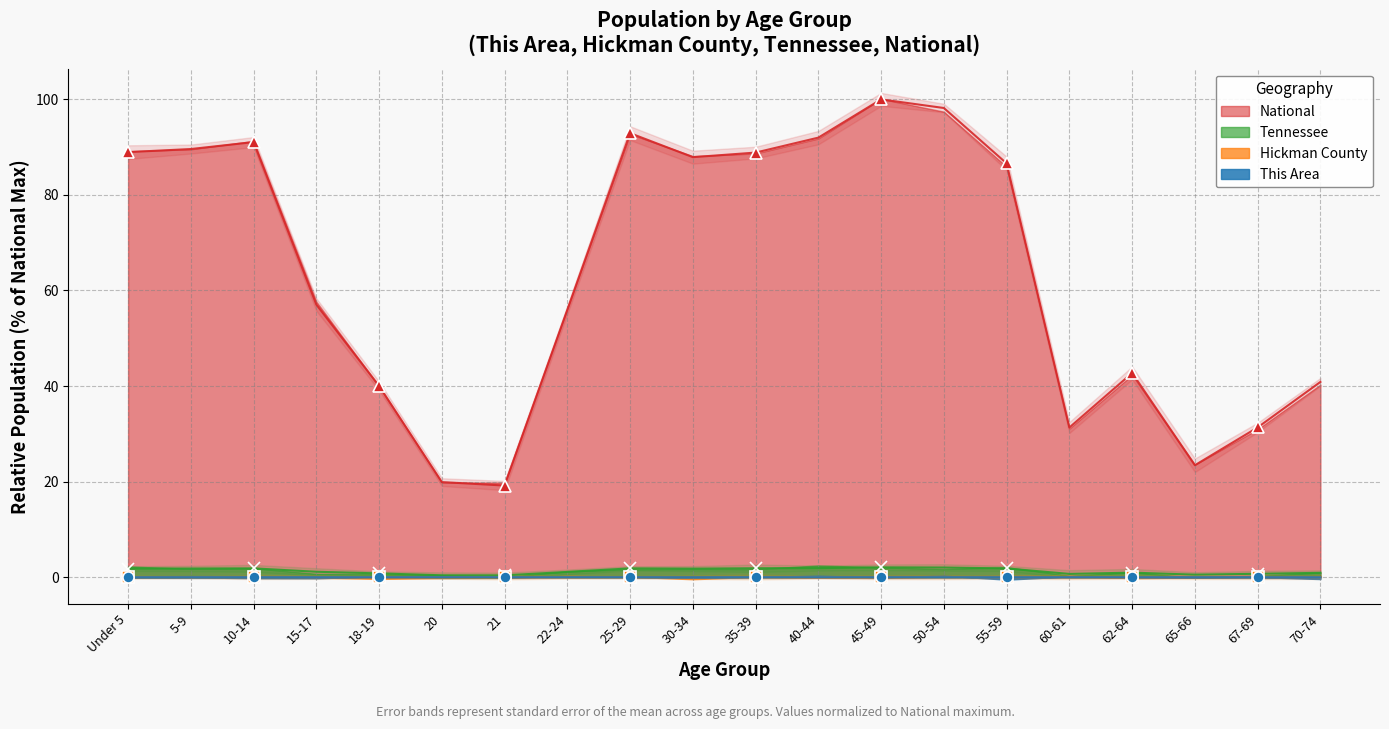

True or false: National and Hickman County cross at least once.

False